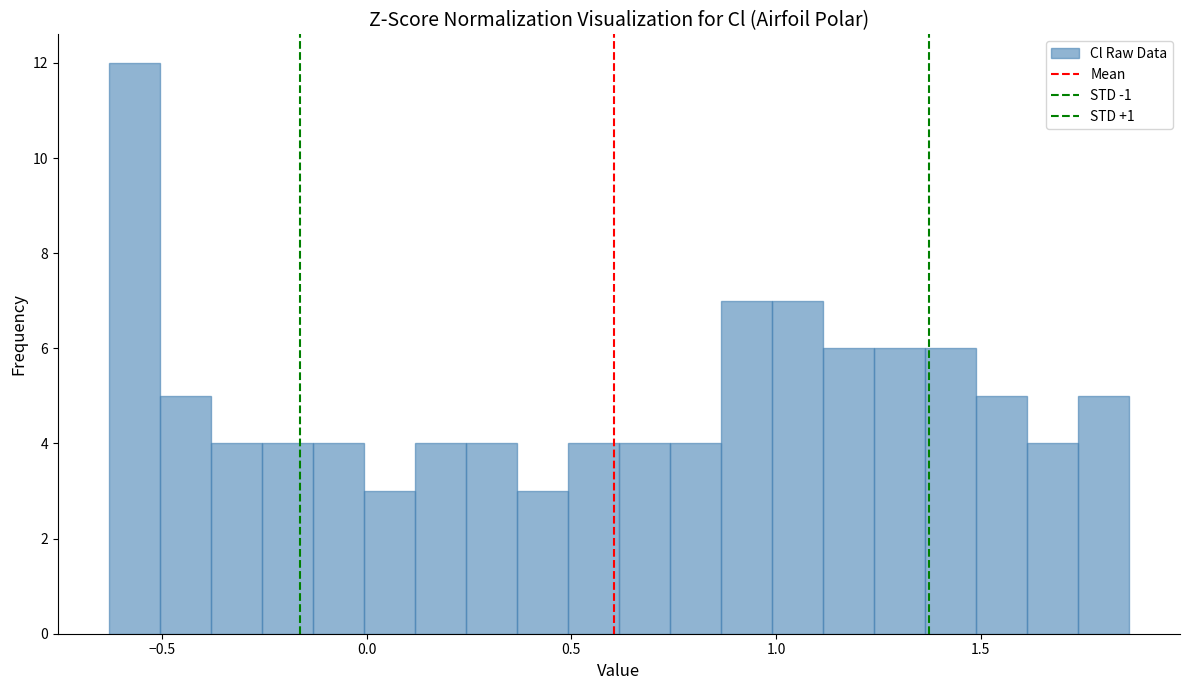

Around what value on the x-axis is the tallest bar? Give the approximate position of its centre, as read against the axis.

-0.55